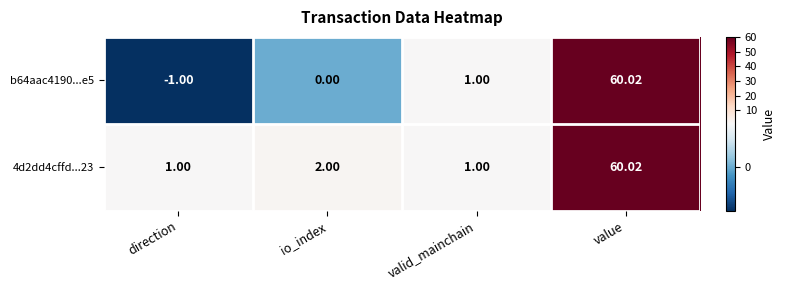

At which category is the sum across all series the highest?

value